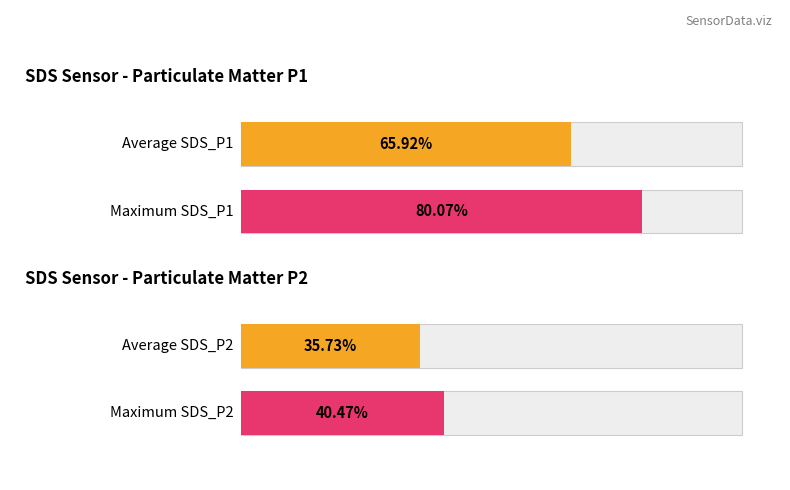

True or false: SDS_P1 has a value of 40.4 at 00:17.

False